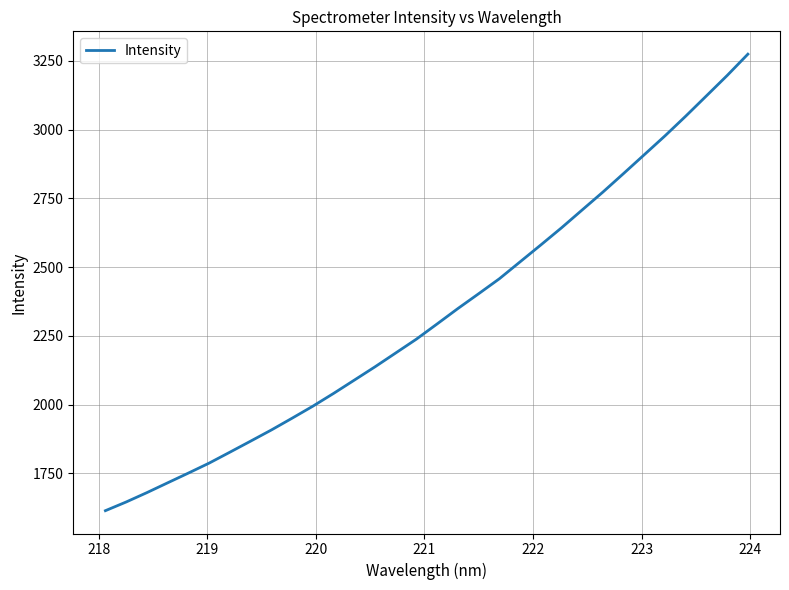

What is the maximum value shown in the chart?

3274.6